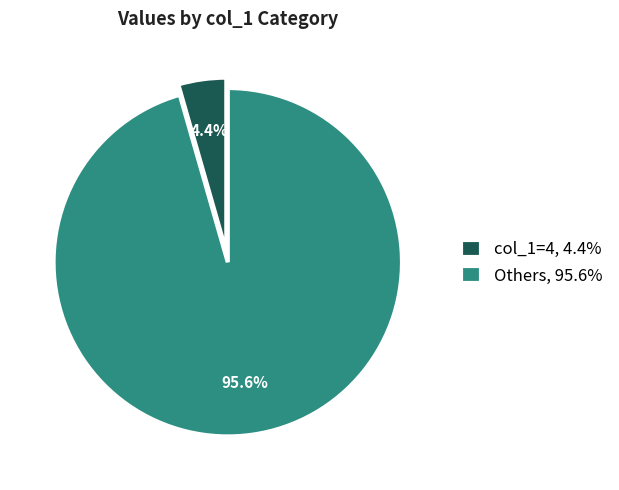

Which has a higher value, col_1=4, 4.4% or Others, 95.6%?

Others, 95.6%